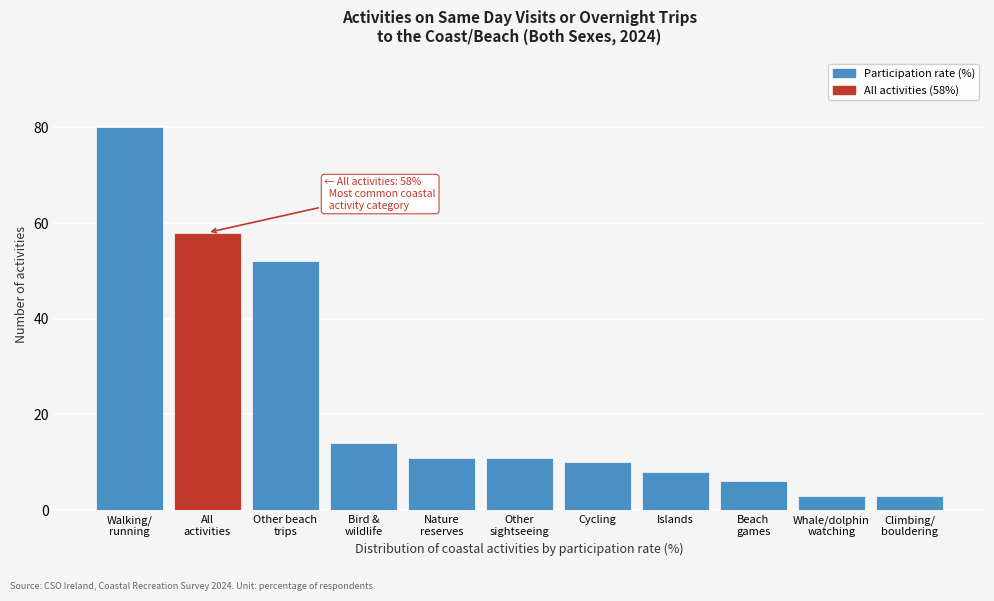

Reading left to right, what are all the values shown in this chart?

80	58	52	14	11	11	10	8	6	3	3